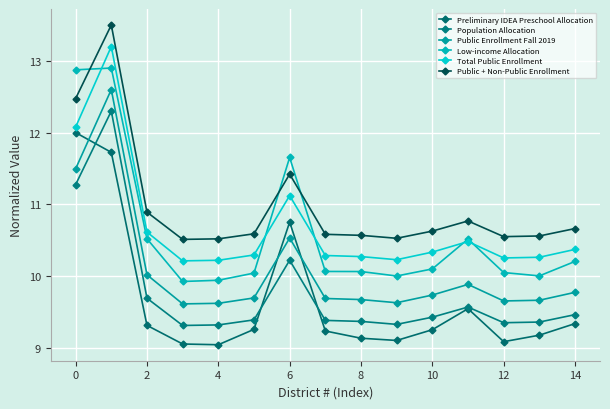

What is the label of the 12th point from the left?

11